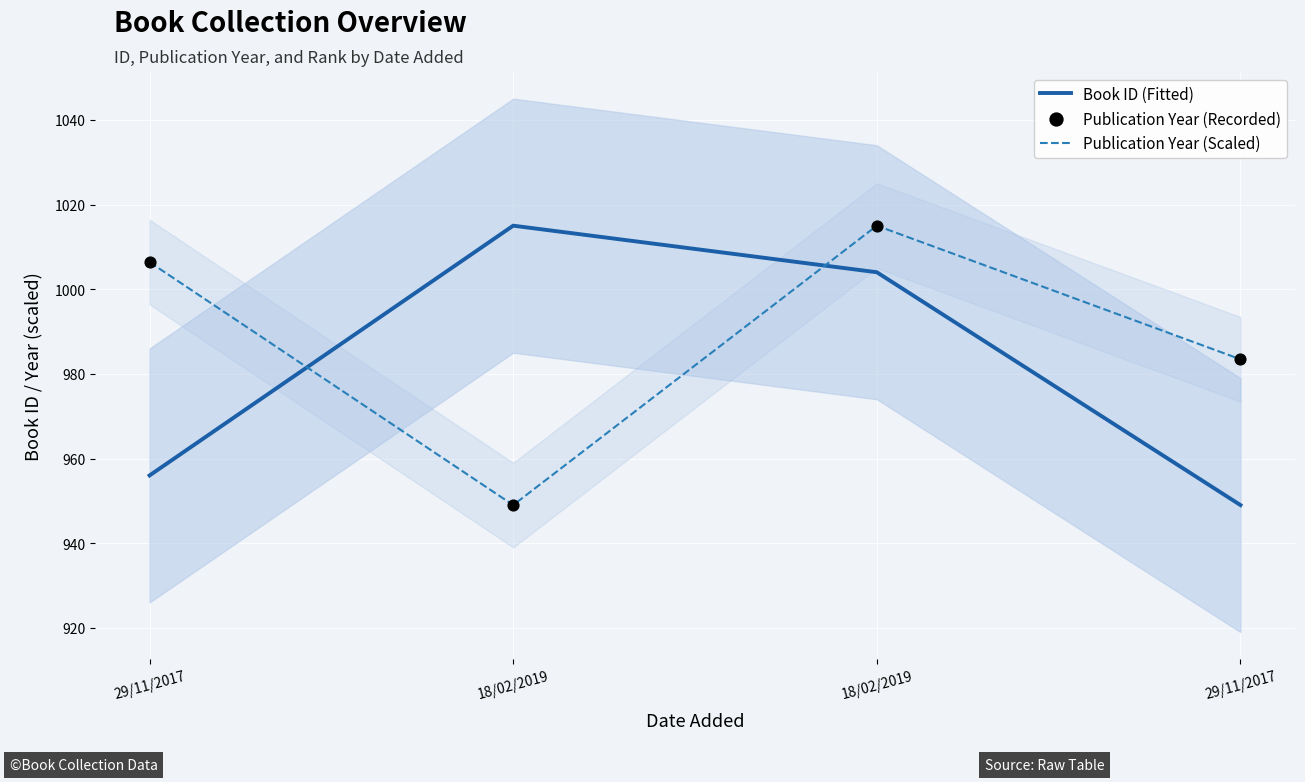

Is the value of Publication Year (Recorded) at 18/02/2019 greater than the value of Publication Year (Scaled) at 29/11/2017?

No